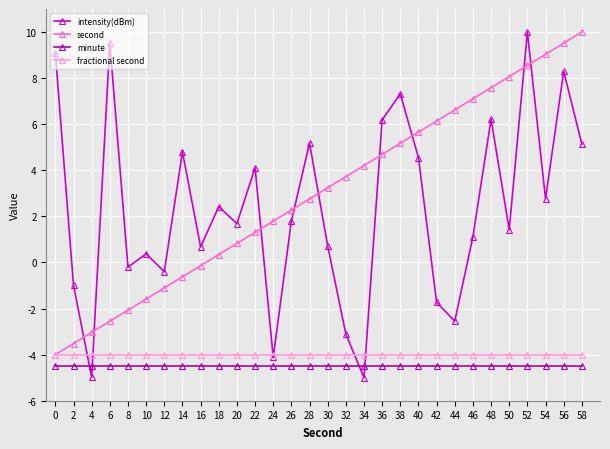

True or false: second has a value of -2.1 at 8.

True